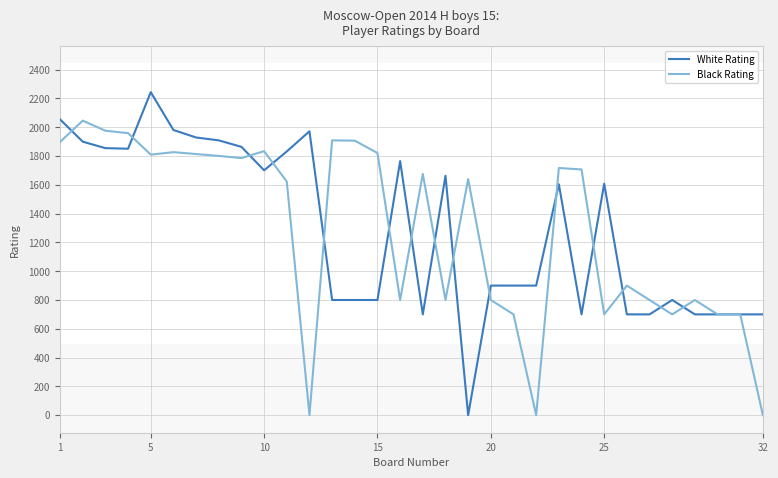

What is the highest value of the Black Rating series?

2046